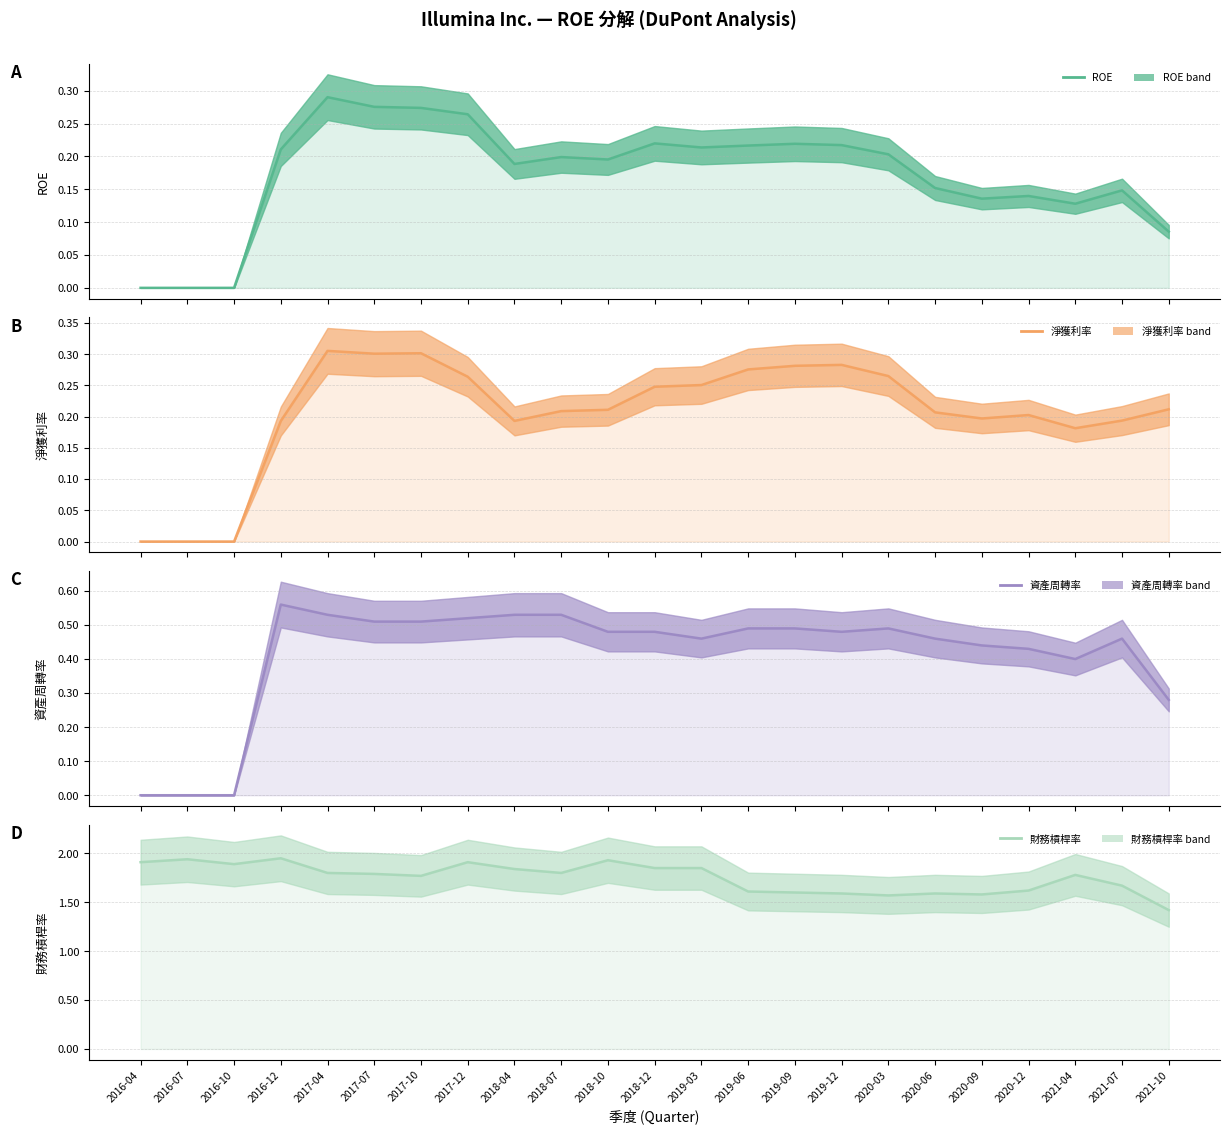

List the series in order of their peak value, highest first.

財務槓桿率, 資產周轉率, 淨獲利率, ROE